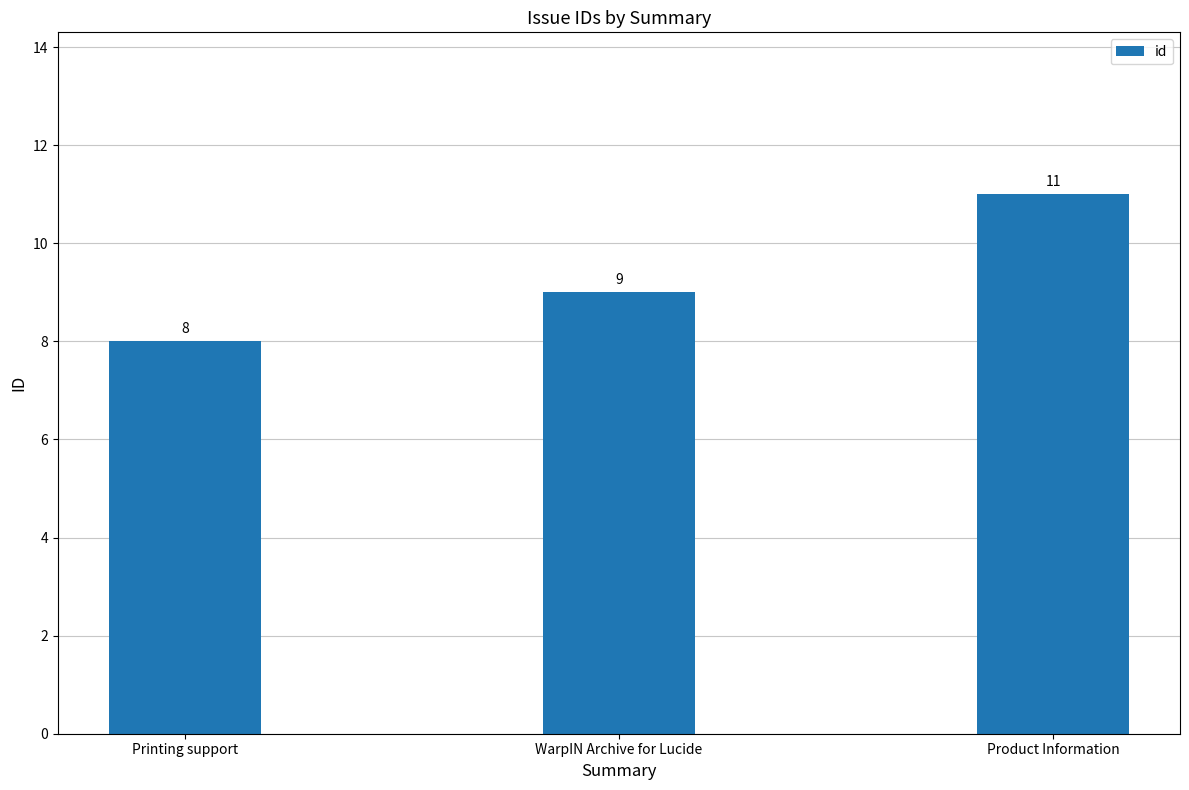

Count the values in the range 8 to 11.

3